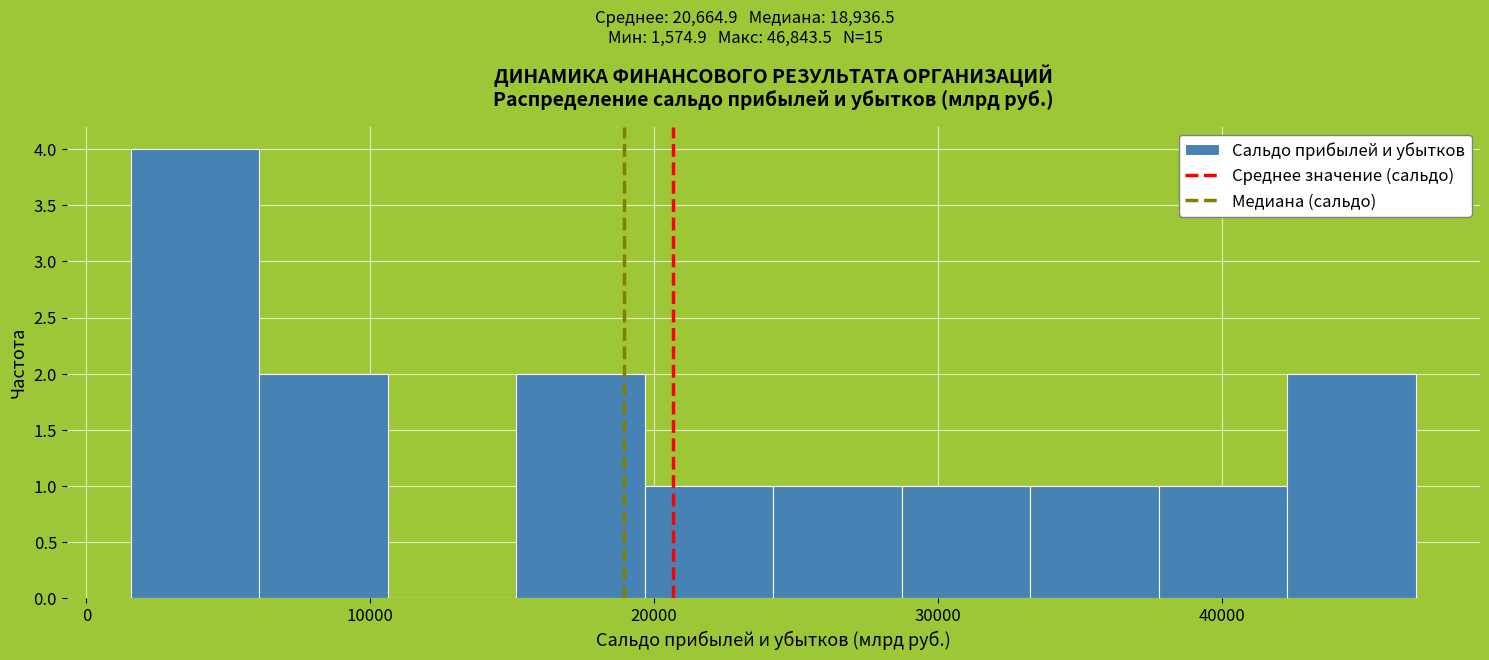

Reading left to right, list every bar in this chart as the range it spans on the x-axis followed by its height. Neither the bar edges nor the heights are printed on the chart, so give them approximately, as read against the axes.

2000 to 6000: 4
6000 to 11000: 2
11000 to 15000: 0
15000 to 20000: 2
20000 to 24000: 1
24000 to 29000: 1
29000 to 33000: 1
33000 to 38000: 1
38000 to 42000: 1
42000 to 47000: 2